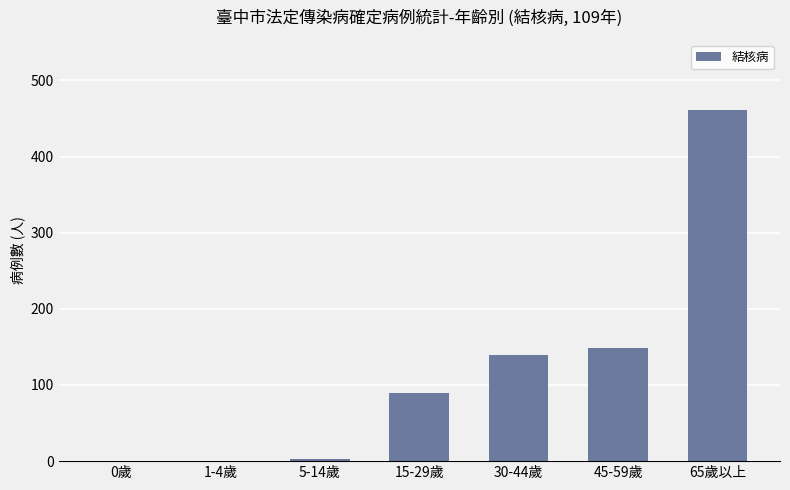

Reading left to right, transcribe all the data shown in this chart.

0歲=0	1-4歲=0	5-14歲=3	15-29歲=89	30-44歲=140	45-59歲=148	65歲以上=461